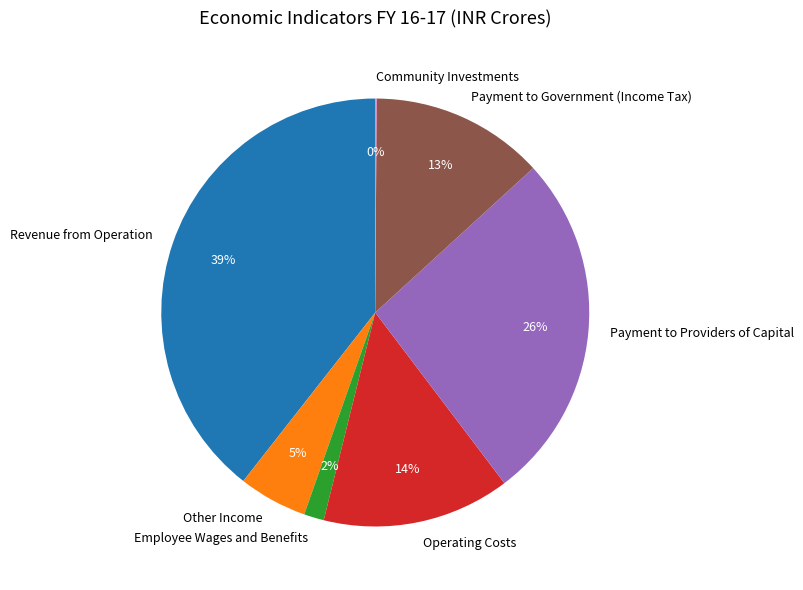

Is there a majority slice in this chart?

No